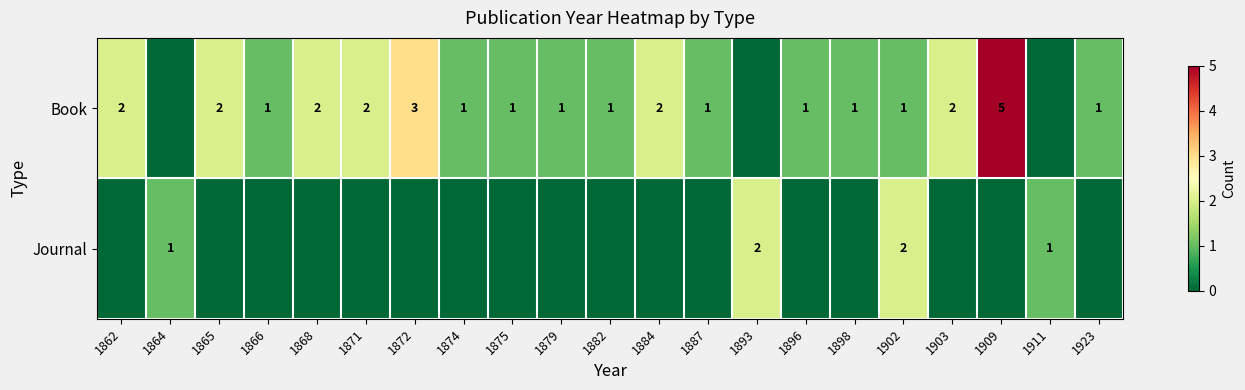

The value of Book at 1887 is 2. True or false?

False